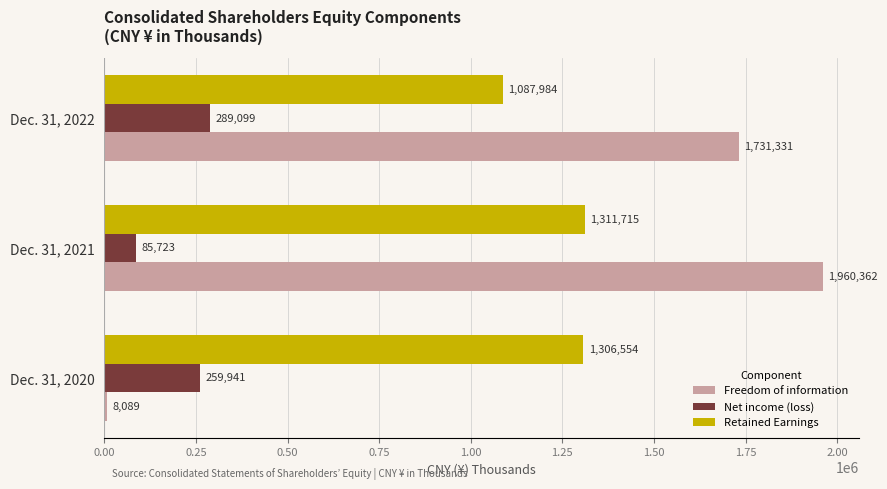

Count the number of categories in the chart.

3